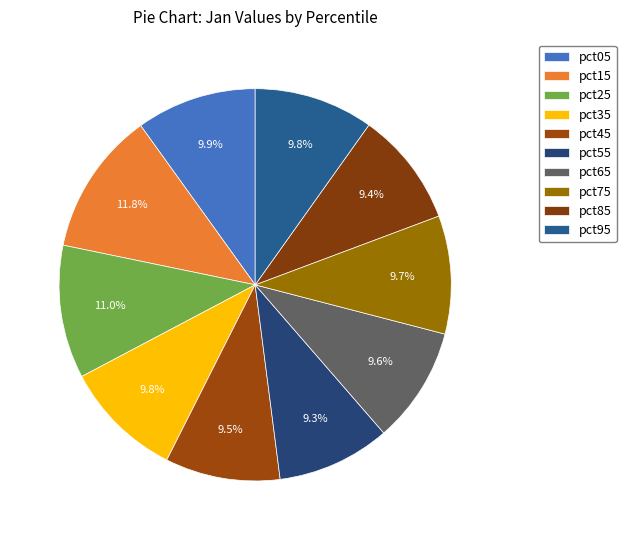

Count the number of slices in the pie.

10